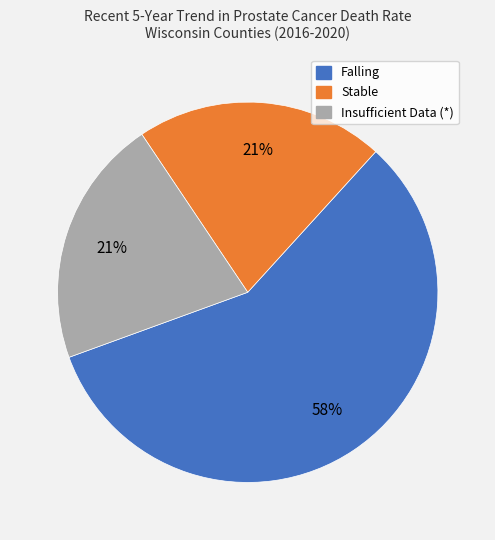

Is there any slice that represents more than half of the pie?

Yes